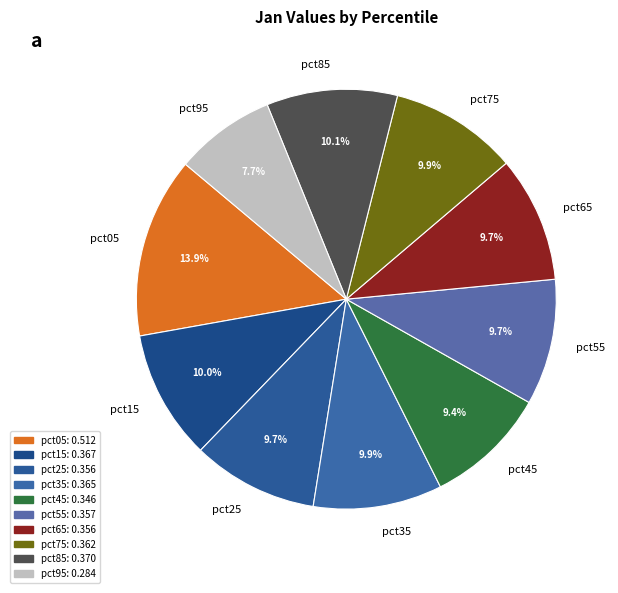

To the nearest percent, what is the difference between the largest and smallest slice percentages?

6%